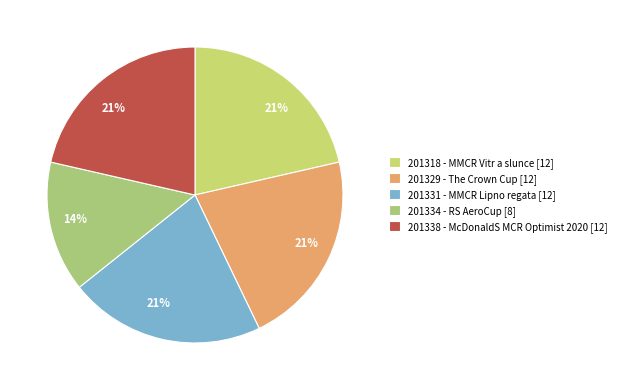

True or false: 201334 accounts for 14% of the total.

True